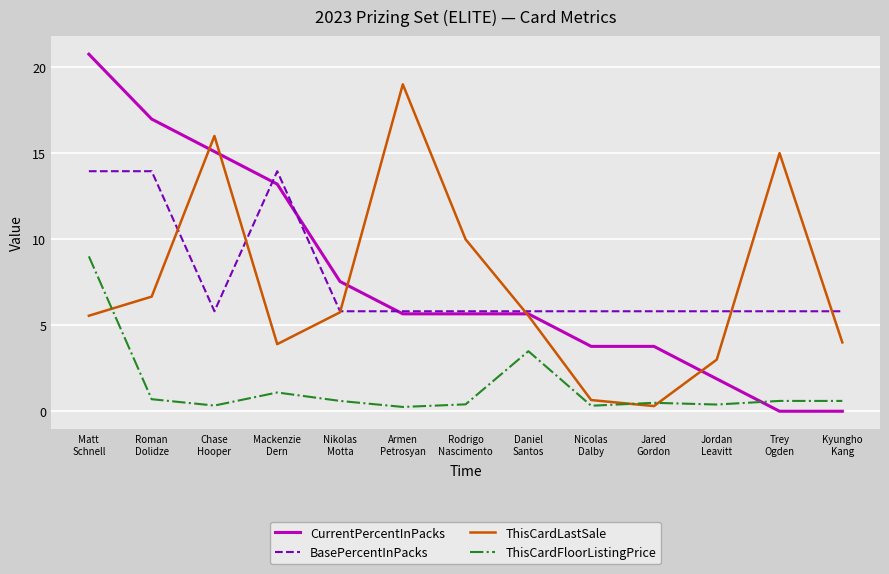

What is the maximum value shown in the chart?

20.8